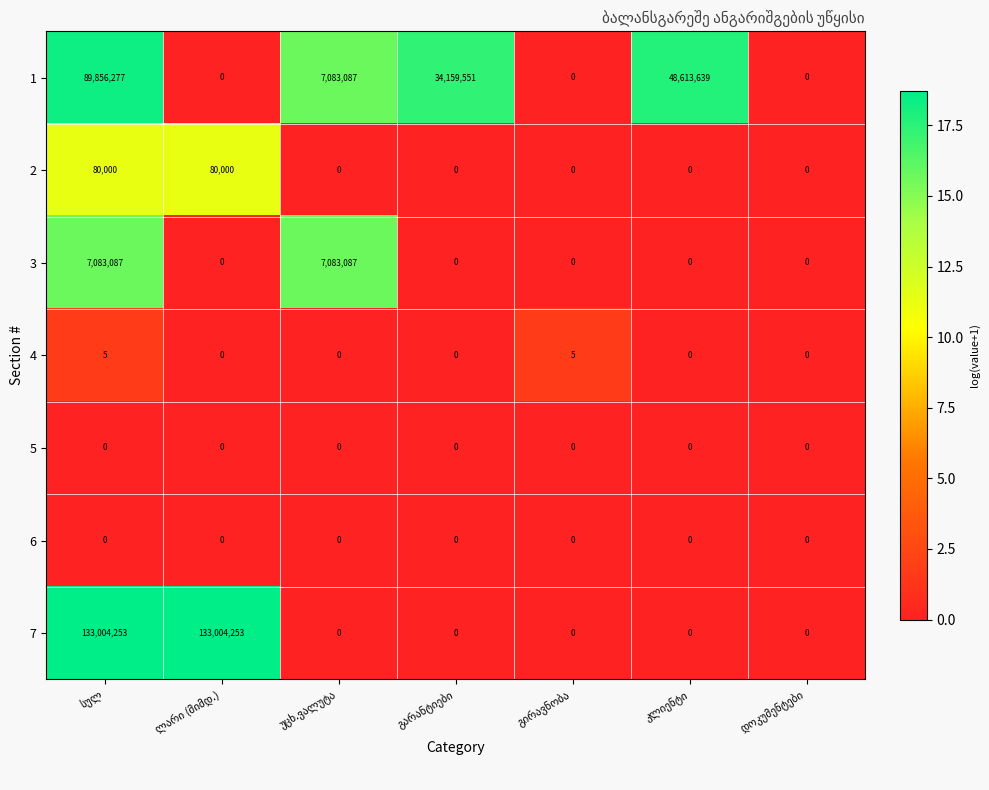

Which series has the largest range (max minus min)?

7